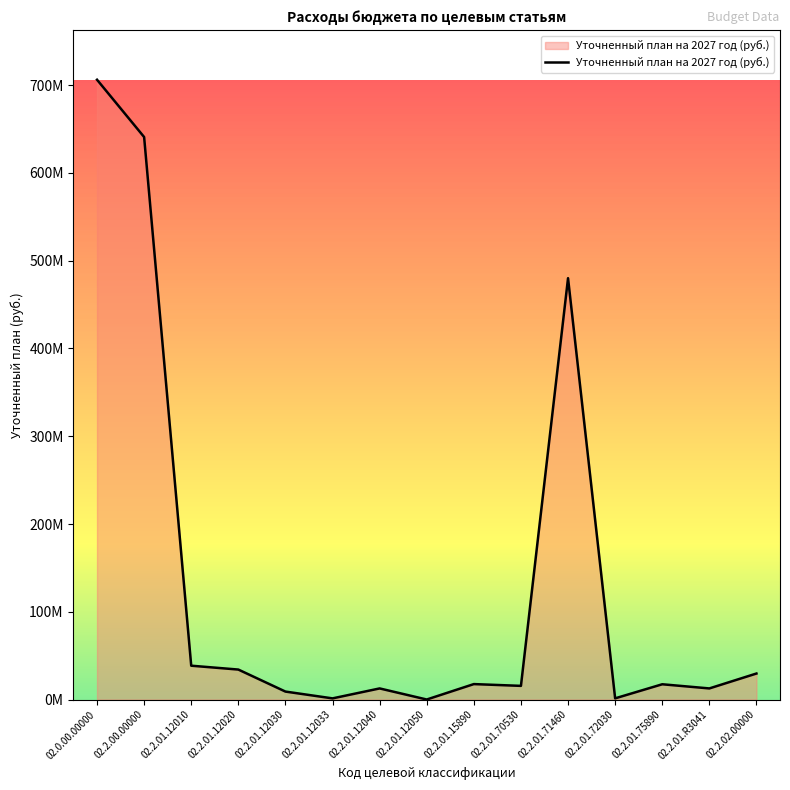

Does the chart display data point markers on the line(s)?

No